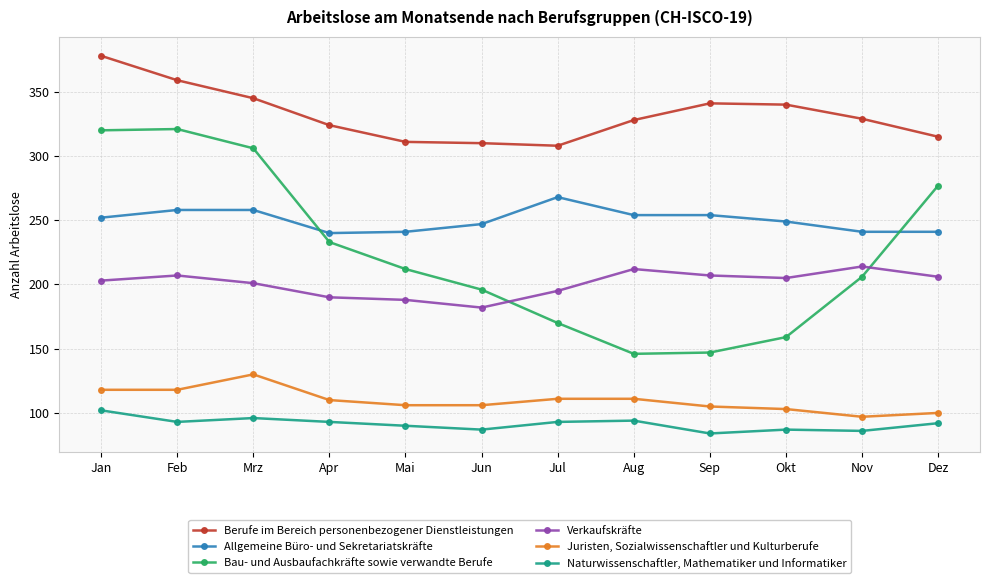

The value of Bau- und Ausbaufachkräfte sowie verwandte Berufe at Jan is 466. True or false?

False